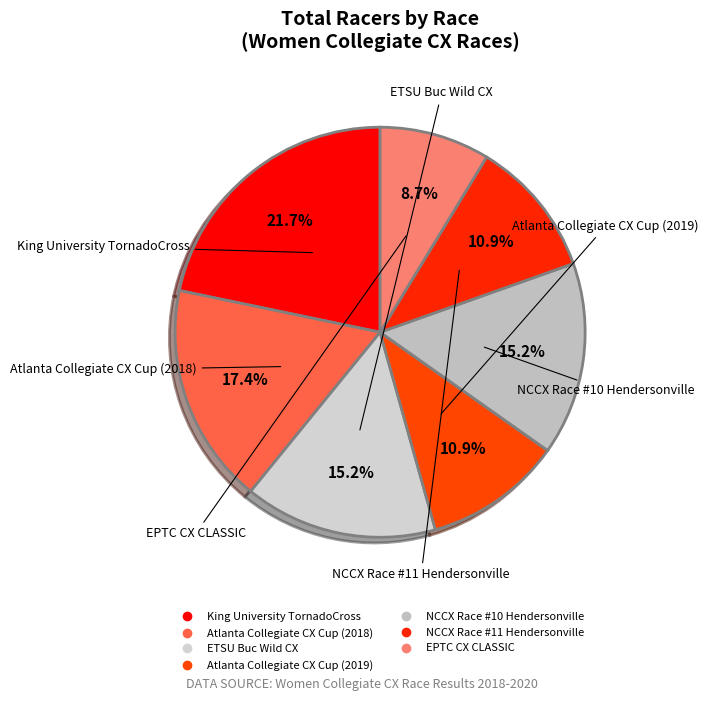

Count the number of slices in the pie.

7